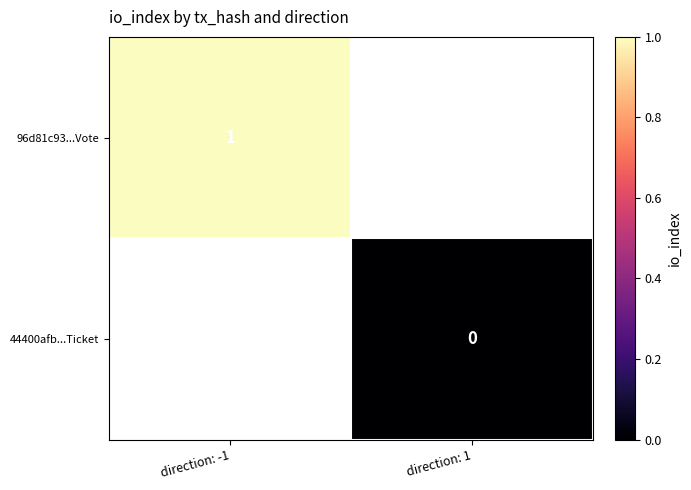

How many distinct data groups are displayed?

2